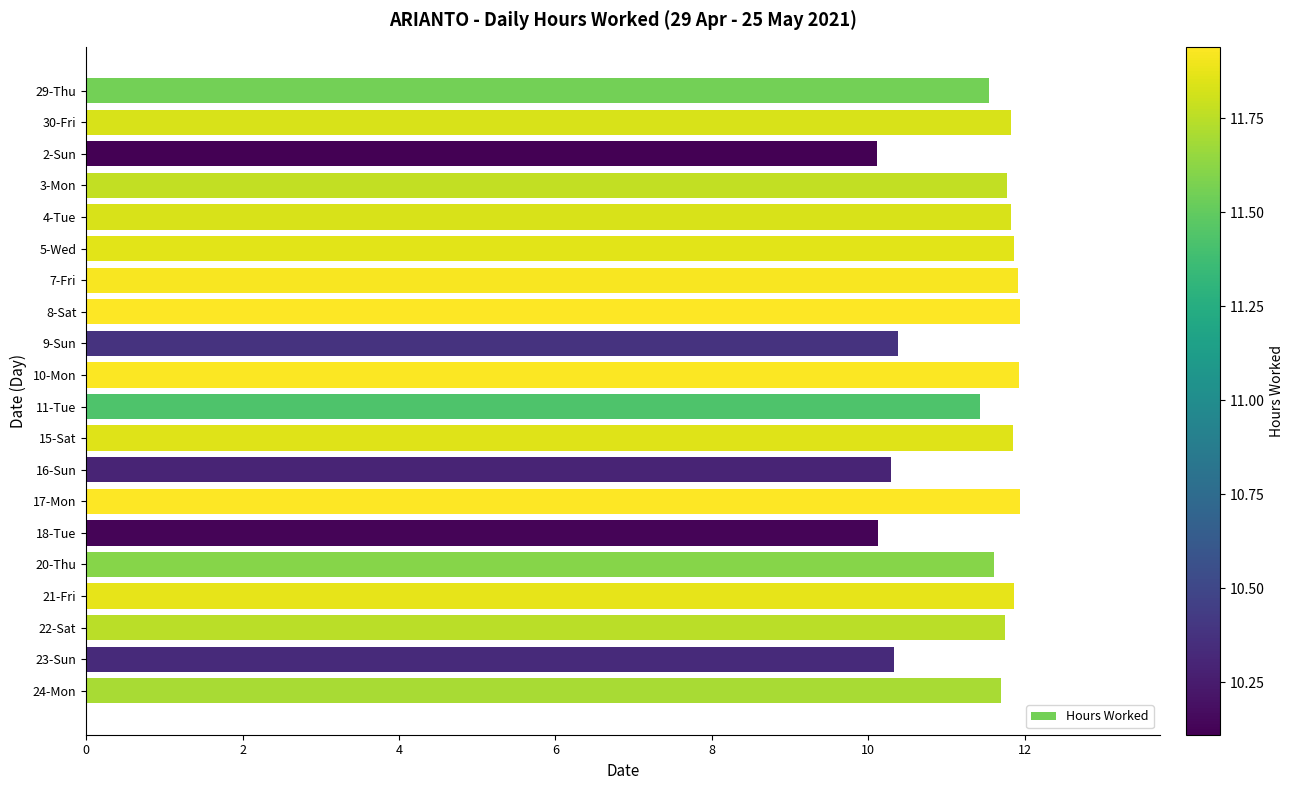

What is the greatest value displayed?

11.9